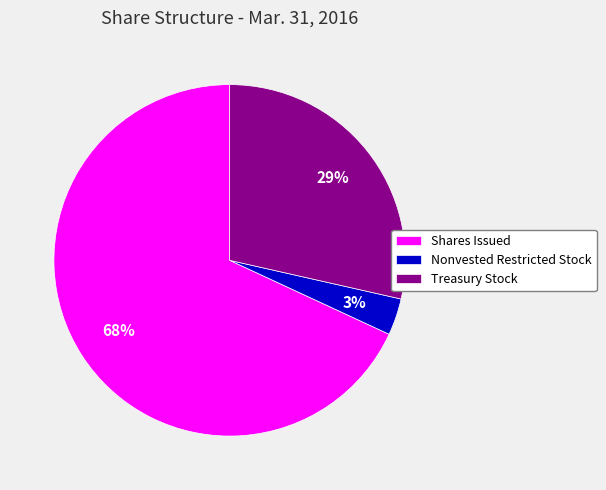

How many slices are in this pie chart?

3